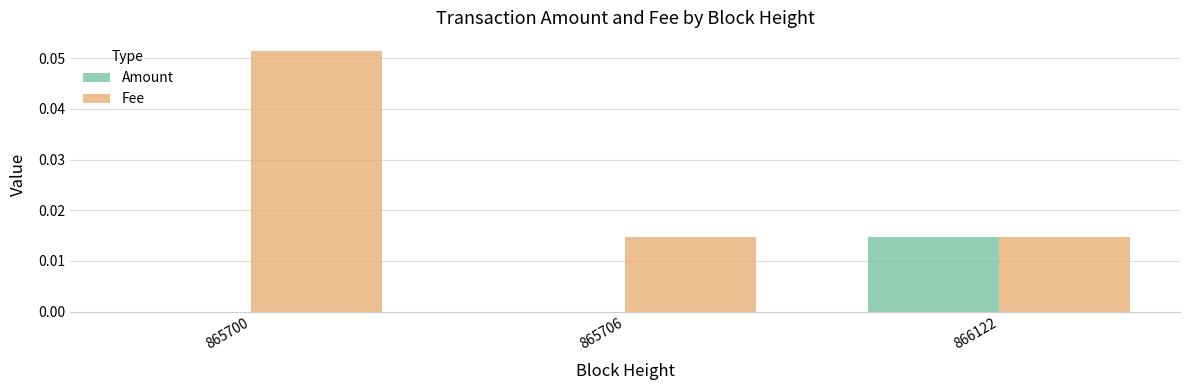

At which label does Amount reach its peak?

866122